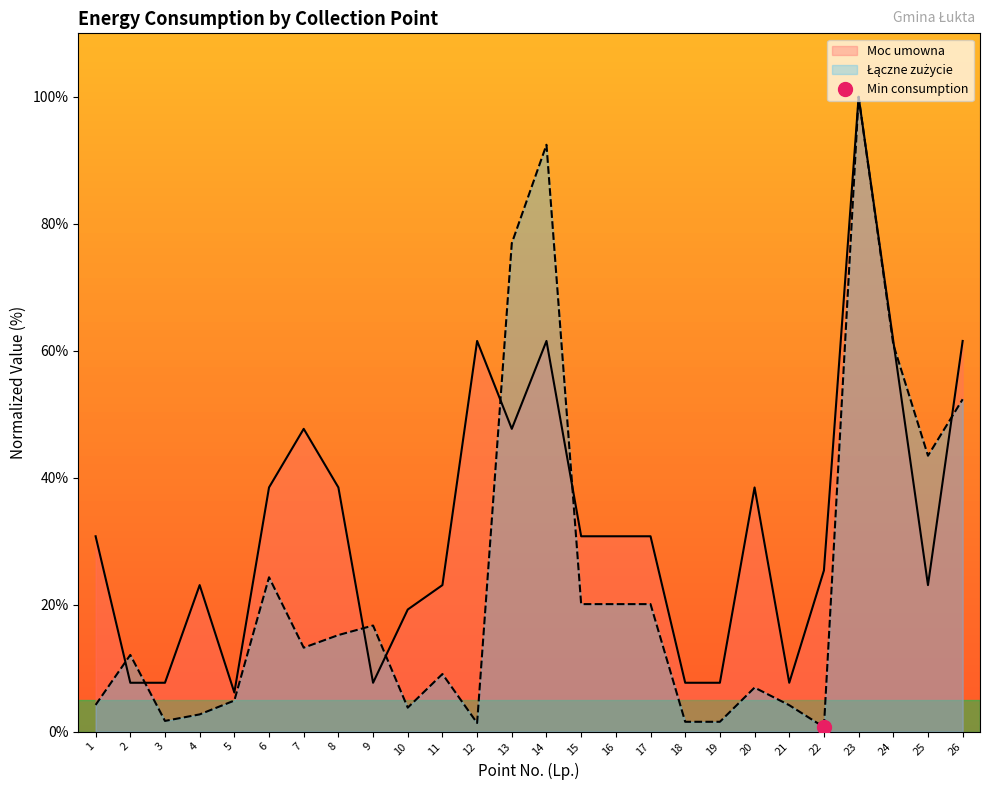

What is the difference between the maximum and minimum values in the Łączne zużycie series?

99.3